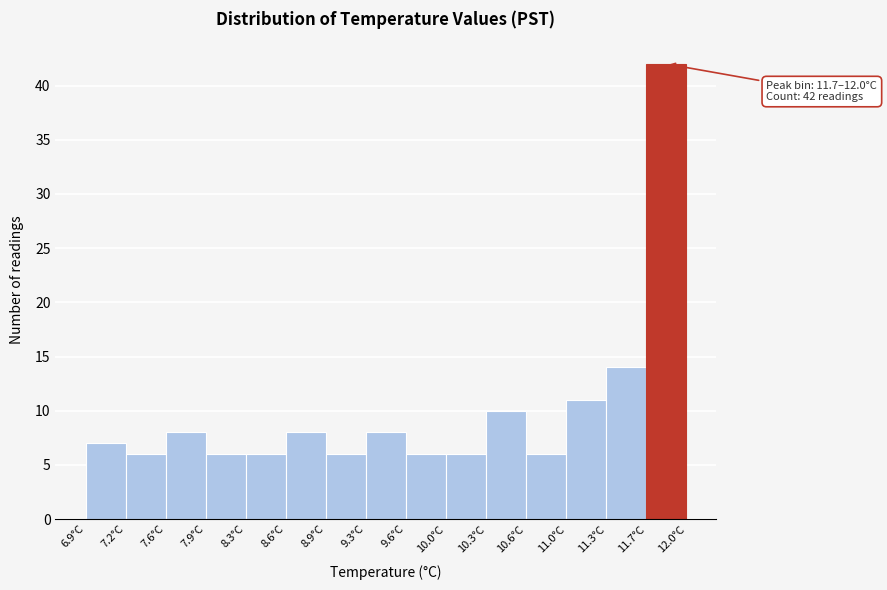

Over which range of the x-axis is the bar tallest?

11.66 to 12.00